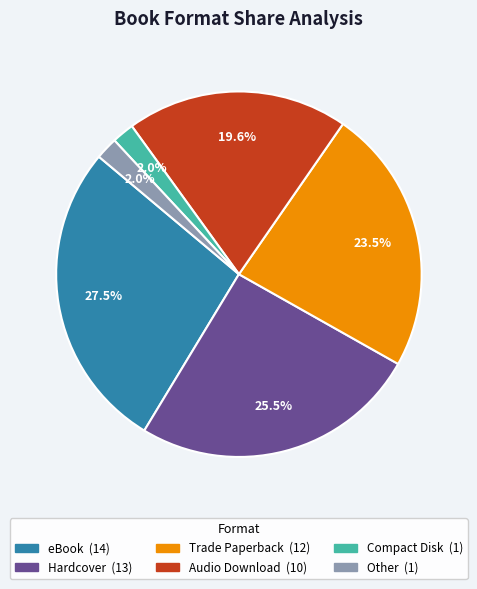

What percentage do Other and Hardcover together represent?

27.5%